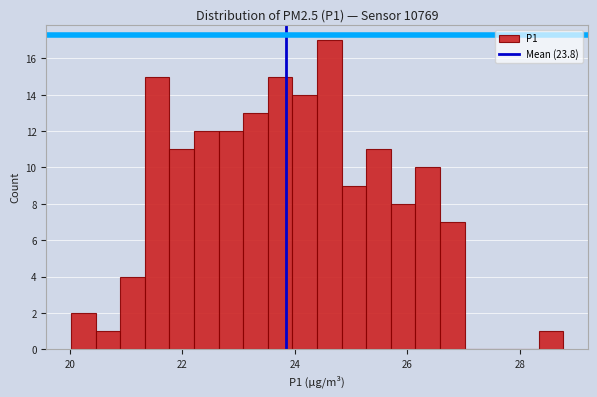

Around what value on the x-axis is the tallest bar? Give the approximate position of its centre, as read against the axis.

24.6